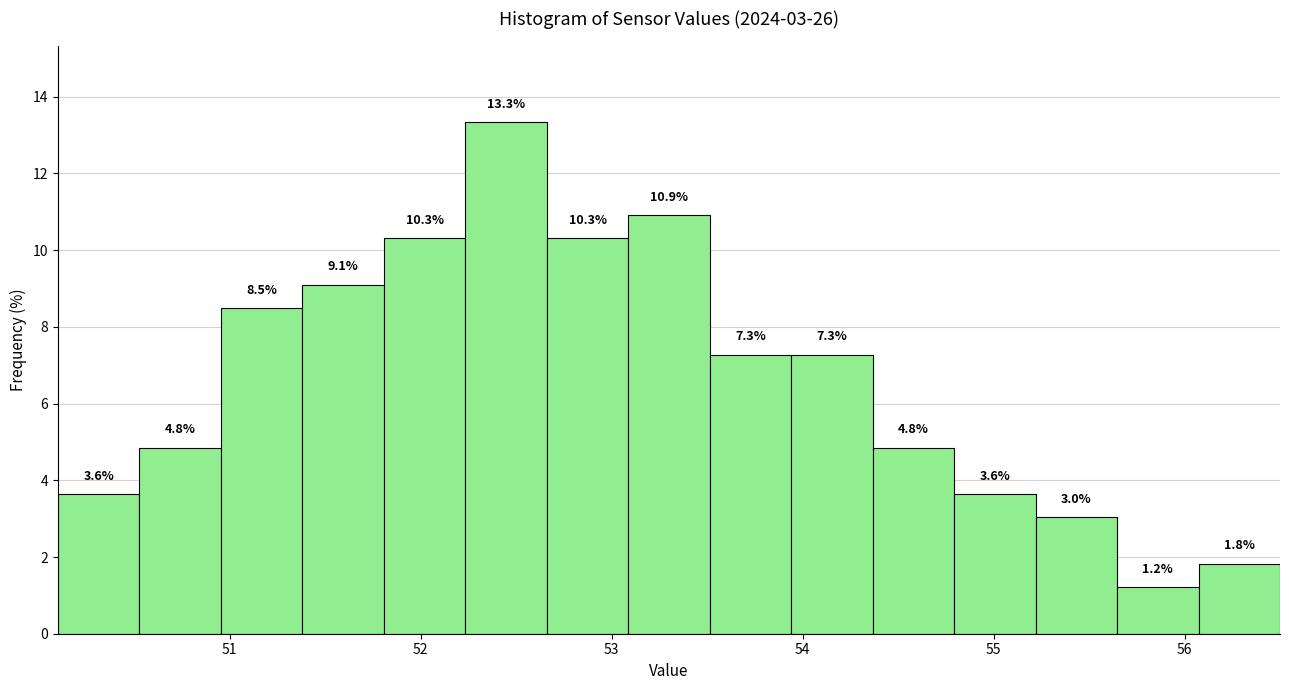

Over which range of the x-axis is the bar tallest?

52.2 to 52.7